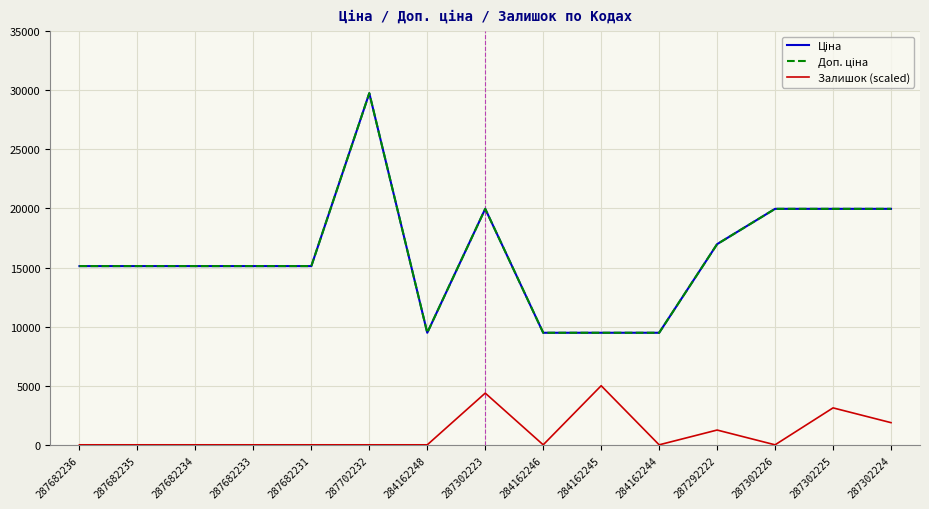

Is the value of Ціна at 287682231 greater than the value of Доп. ціна at 287702232?

No